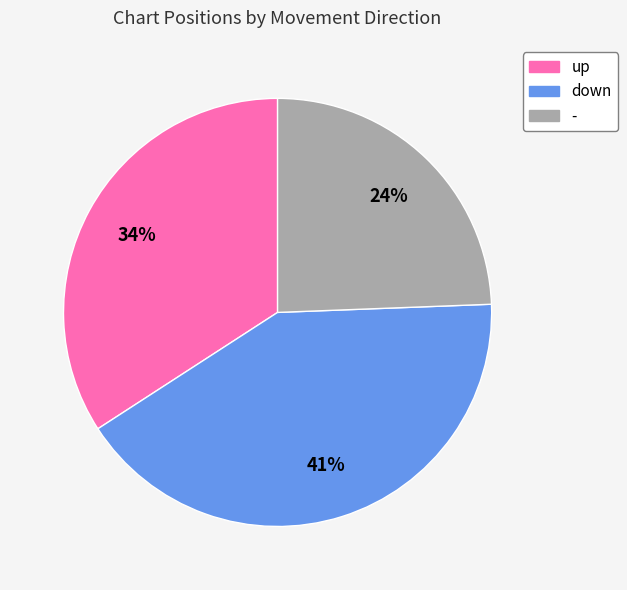

Count the number of slices in the pie.

3